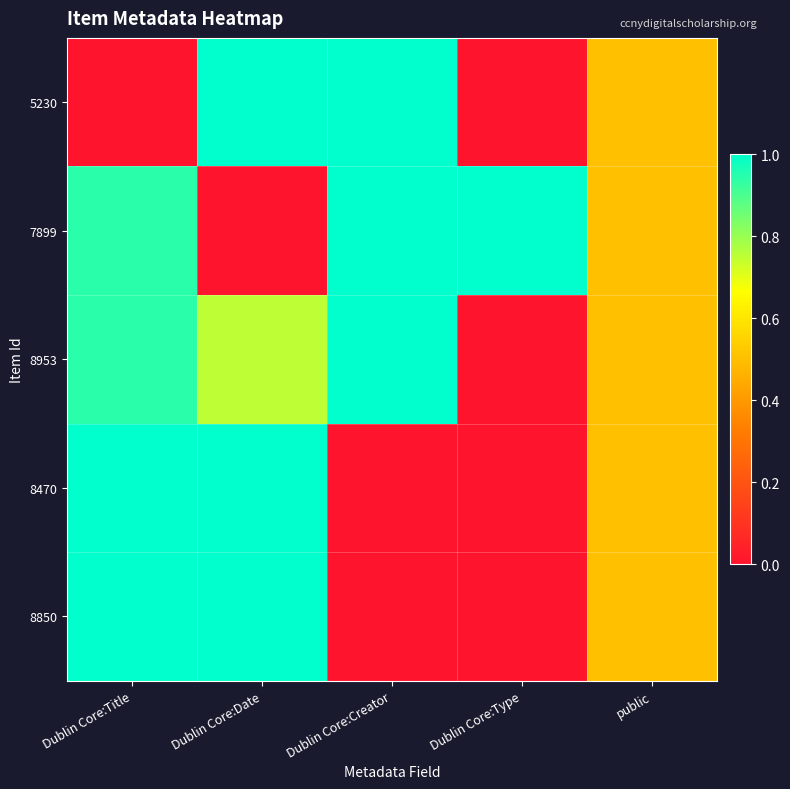

Reading right to left, extract all data points from this chart.

5230: public=0.5	Dublin Core:Type=0.0	Dublin Core:Creator=1.0	Dublin Core:Date=1.0	Dublin Core:Title=0.0
7899: public=0.5	Dublin Core:Type=1.0	Dublin Core:Creator=1.0	Dublin Core:Date=0.0	Dublin Core:Title=0.9
8953: public=0.5	Dublin Core:Type=0.0	Dublin Core:Creator=1.0	Dublin Core:Date=0.8	Dublin Core:Title=0.9
8470: public=0.5	Dublin Core:Type=0.0	Dublin Core:Creator=0.0	Dublin Core:Date=1.0	Dublin Core:Title=1.0
8850: public=0.5	Dublin Core:Type=0.0	Dublin Core:Creator=0.0	Dublin Core:Date=1.0	Dublin Core:Title=1.0